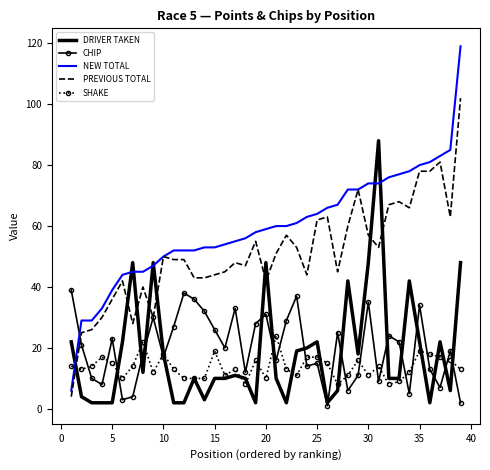

What is the maximum value shown in the chart?

119